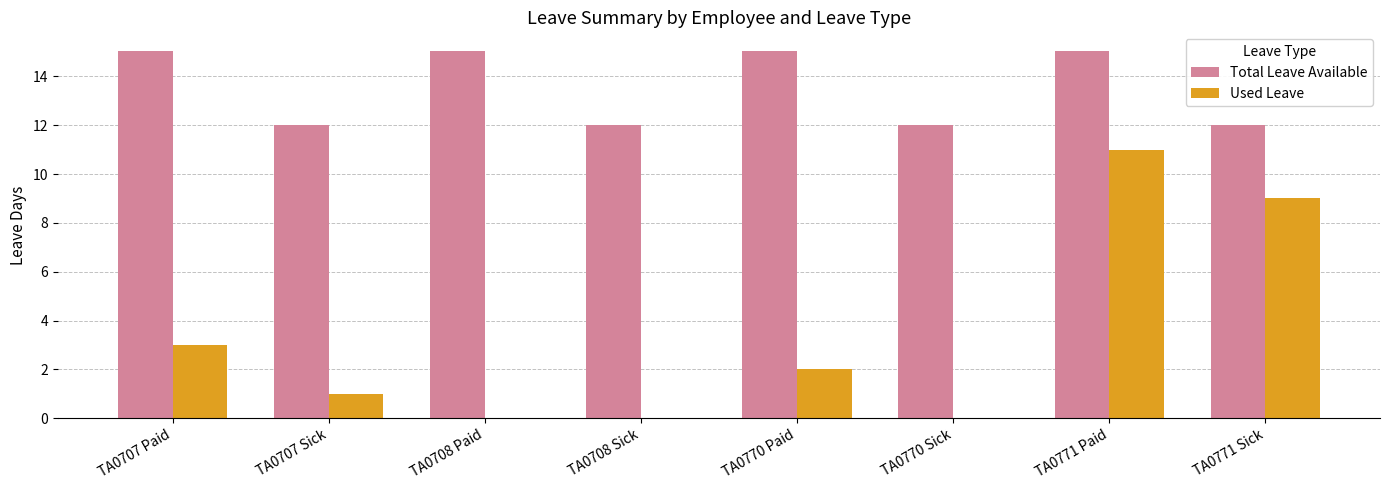

What is the sum of the Used Leave values at TA0707 Paid and TA0771 Paid?

14.0